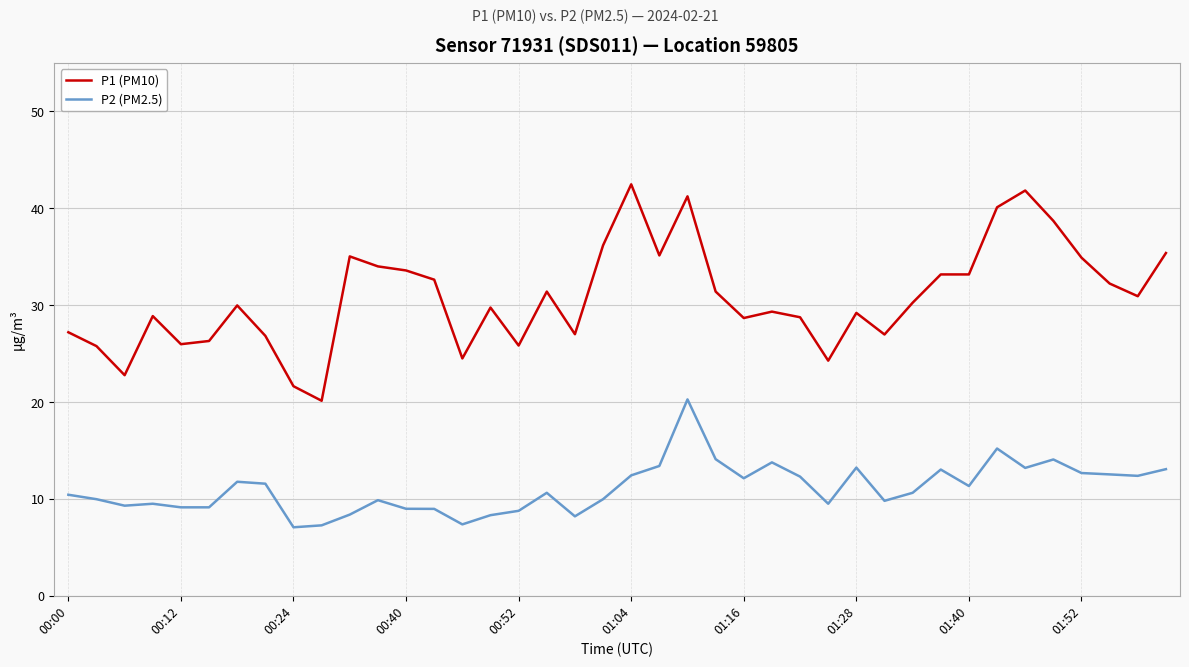

Which series has the largest range (max minus min)?

P1 (PM10)